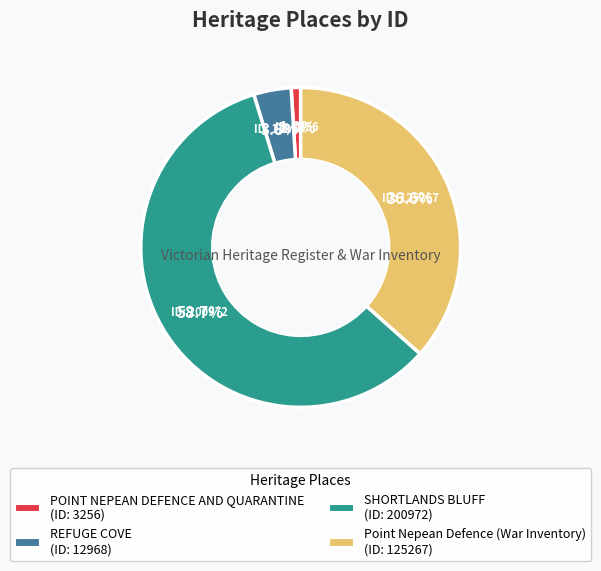

Is SHORTLANDS BLUFF the majority of the pie?

Yes